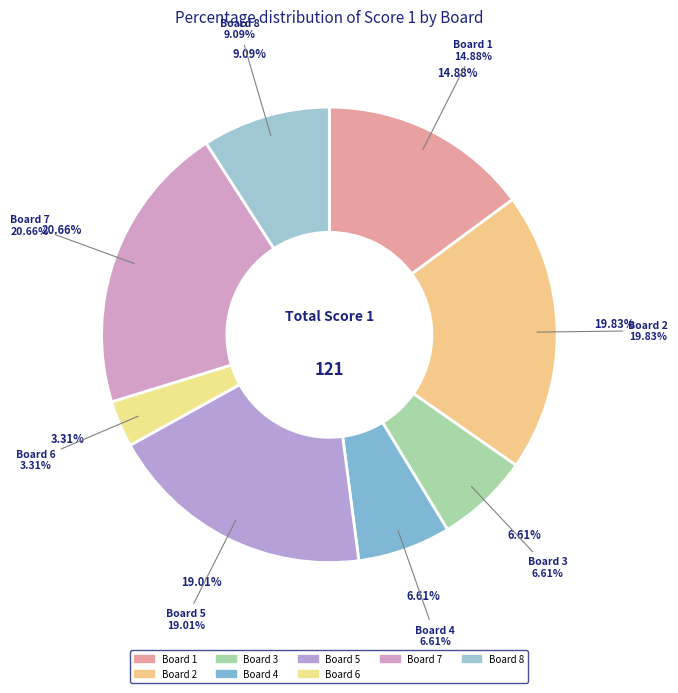

Which category has the biggest portion of the pie?

Board 7